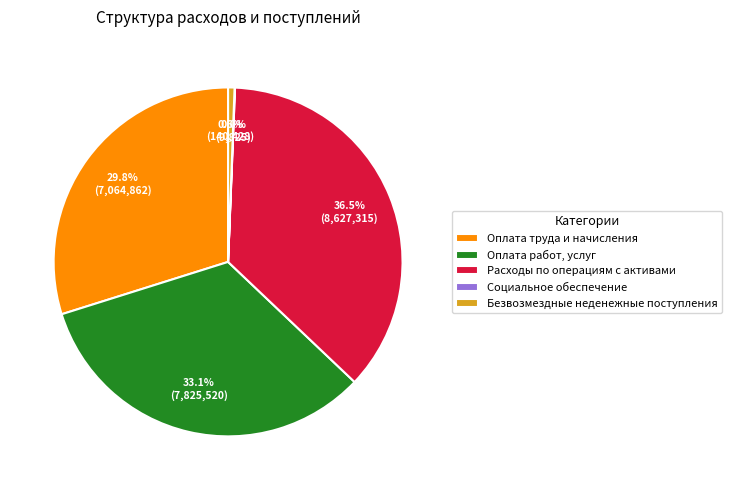

To the nearest percent, what portion does Оплата труда и начисления represent?

30%